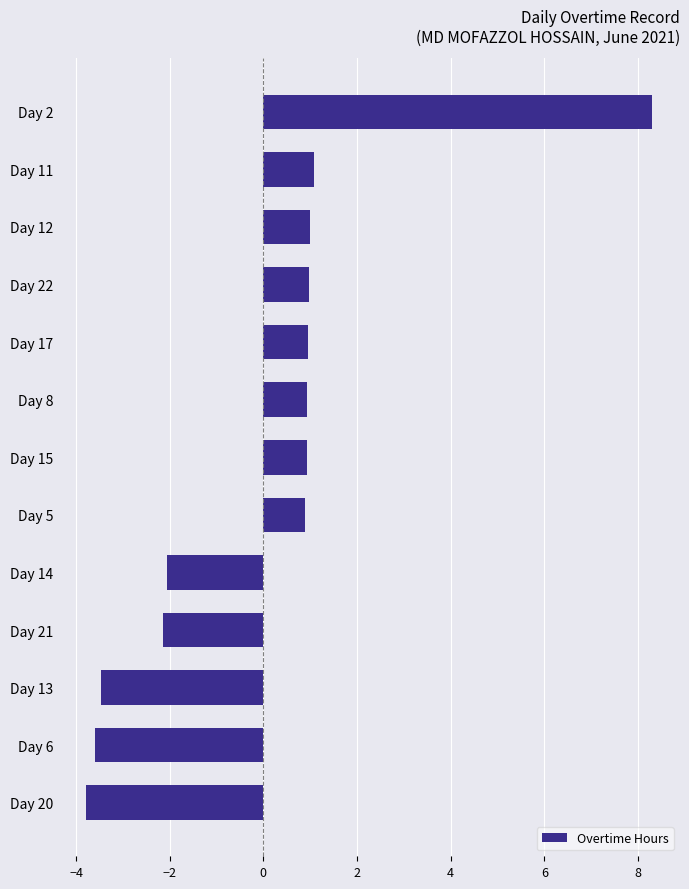

What is the approximate value at Day 14?

-2.1